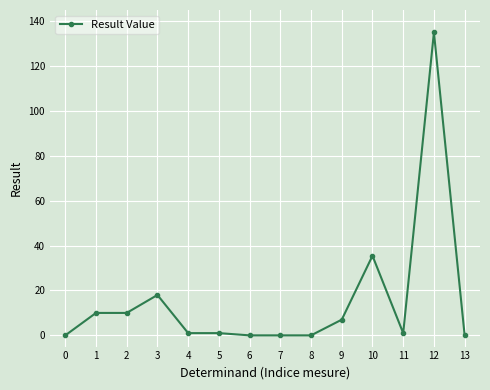

What is the sum of all values?

218.5